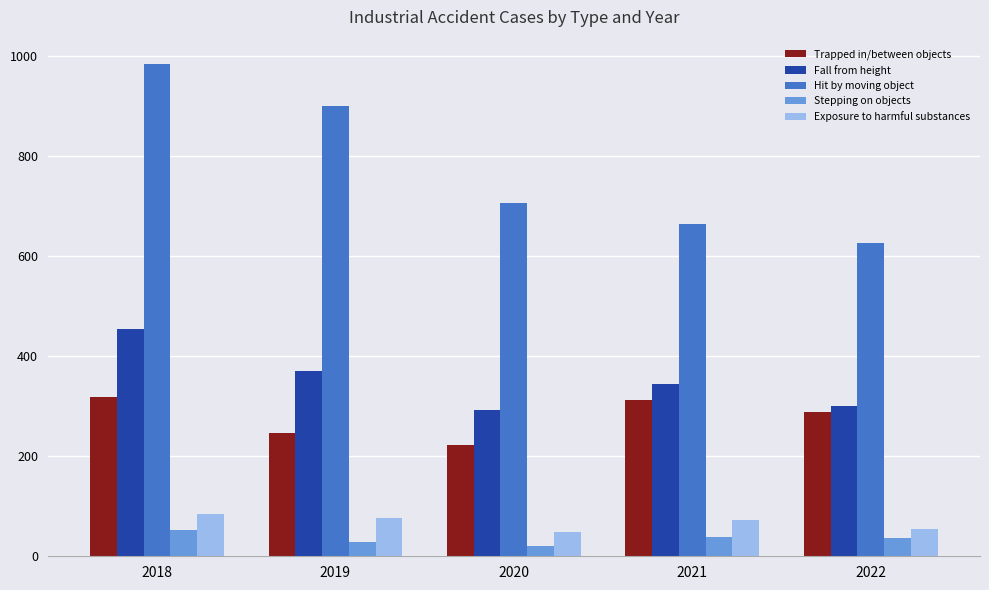

Rank the categories by Fall from height value from highest to lowest.

2018, 2019, 2021, 2022, 2020